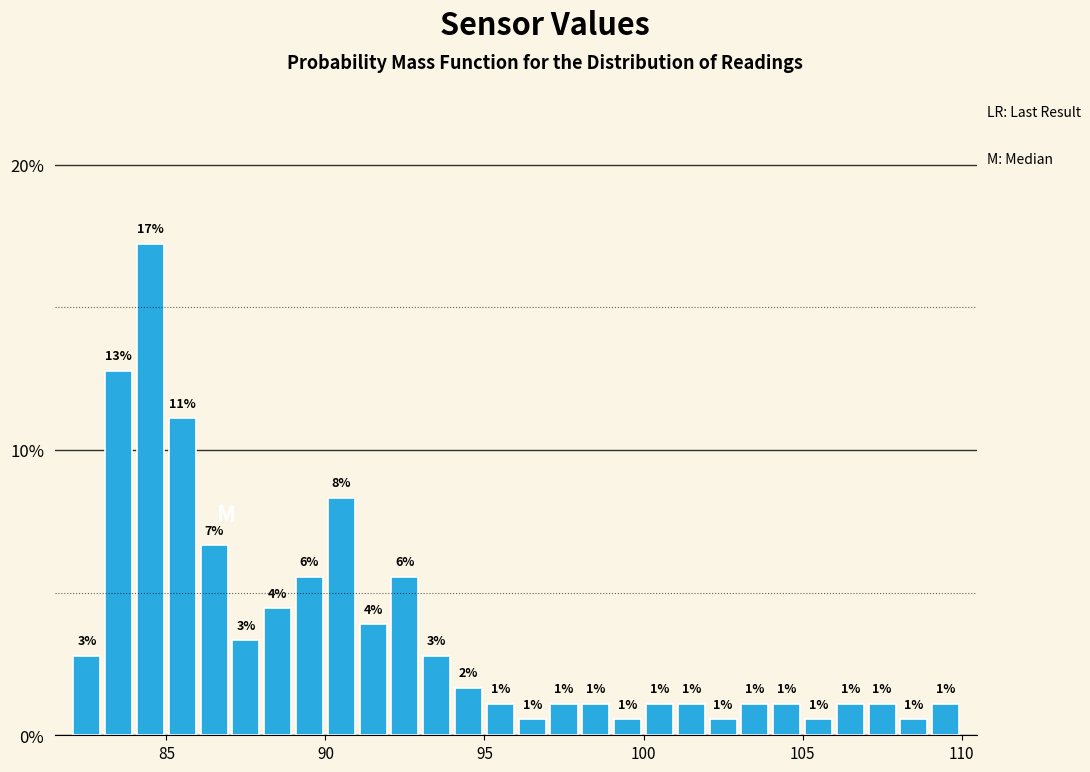

Around what value on the x-axis is the tallest bar? Give the approximate position of its centre, as read against the axis.

84.5